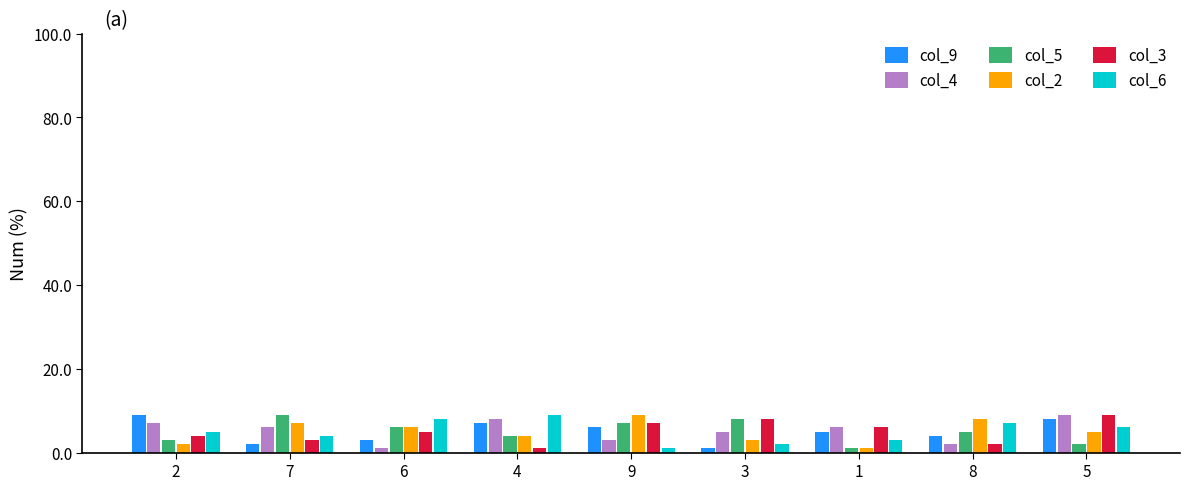

What is the label of the 3rd bar from the right?

1